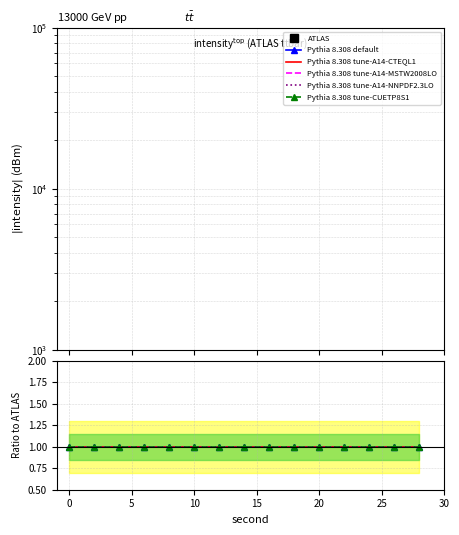

True or false: Pythia 8.308 tune-CUETP8S1 and ATLAS intersect in this chart.

False